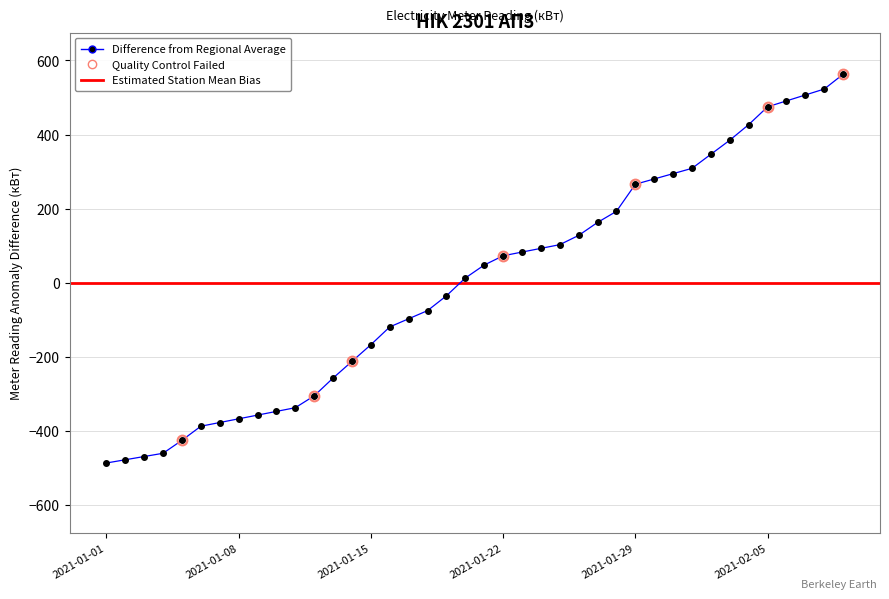

Reading left to right, extract all data points from this chart.

2021-01-01=-486.5	2021-01-02=-477.7	2021-01-03=-469.0	2021-01-04=-460.2	2021-01-05=-425.2	2021-01-06=-387.2	2021-01-07=-377.2	2021-01-08=-367.2	2021-01-09=-357.2	2021-01-10=-347.2	2021-01-11=-337.2	2021-01-12=-305.2	2021-01-13=-257.2	2021-01-14=-212.2	2021-01-15=-167.2	2021-01-16=-119.2	2021-01-17=-97.2	2021-01-18=-75.2	2021-01-19=-35.2	2021-01-20=12.8	2021-01-21=47.8	2021-01-22=72.8	2021-01-23=82.8	2021-01-24=92.8	2021-01-25=102.8	2021-01-26=127.8	2021-01-27=162.8	2021-01-28=192.8	2021-01-29=265.8	2021-01-30=280.1	2021-01-31=294.5	2021-02-01=308.8	2021-02-02=346.8	2021-02-03=384.8	2021-02-04=426.8	2021-02-05=474.8	2021-02-06=490.8	2021-02-07=506.8	2021-02-08=522.8	2021-02-09=562.8